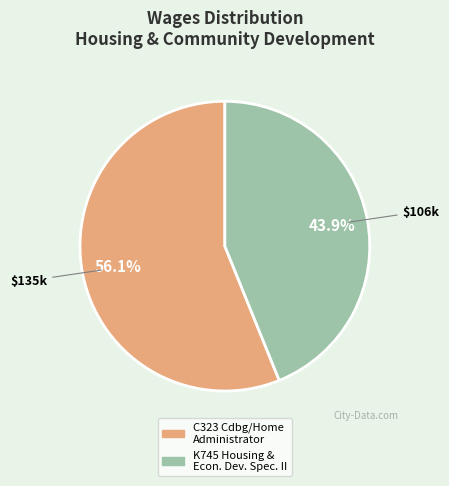

What percentage is the C323 Cdbg/Home Administrator slice, to the nearest percent?

56%